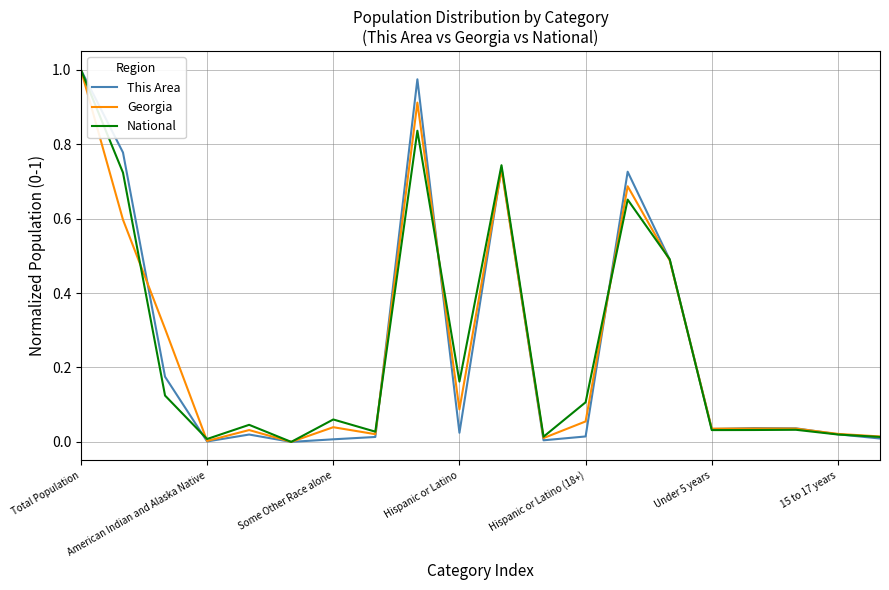

Rank the series by their average value, from highest to lowest.

National, Georgia, This Area